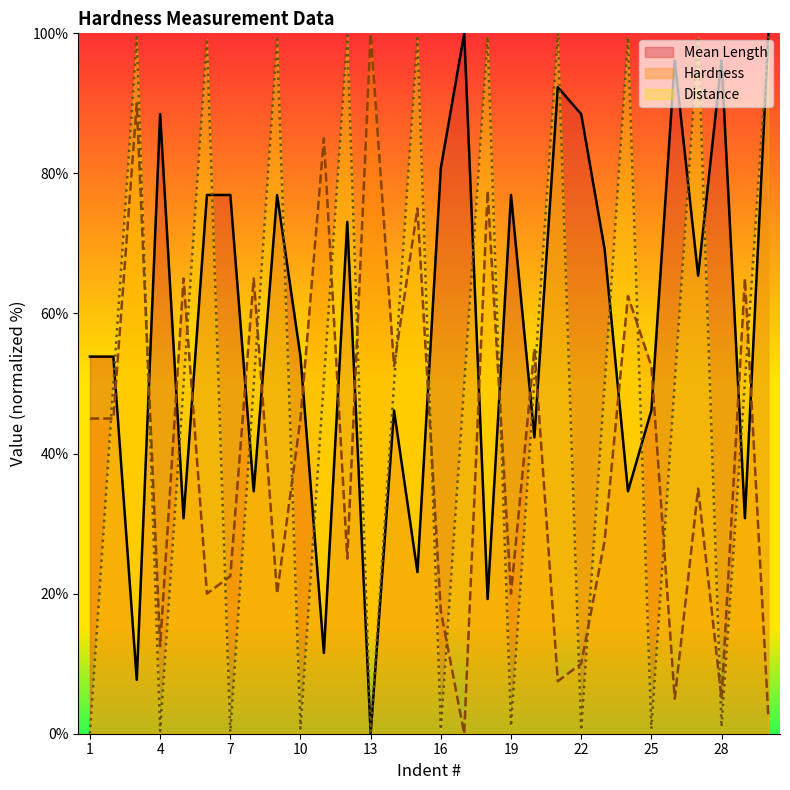

At which category does Mean Length reach its first local valley?

3